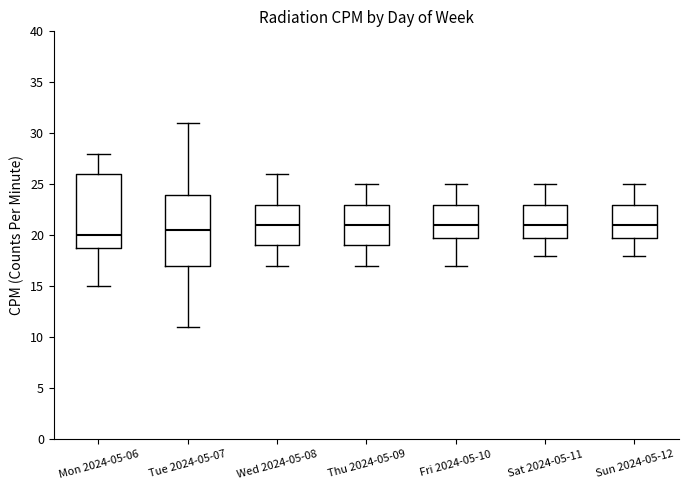

Where is the upper edge of the box for Mon 2024-05-06 on the y-axis? The values are not printed on the chart, so give them approximately, as read against the axis.

26.0